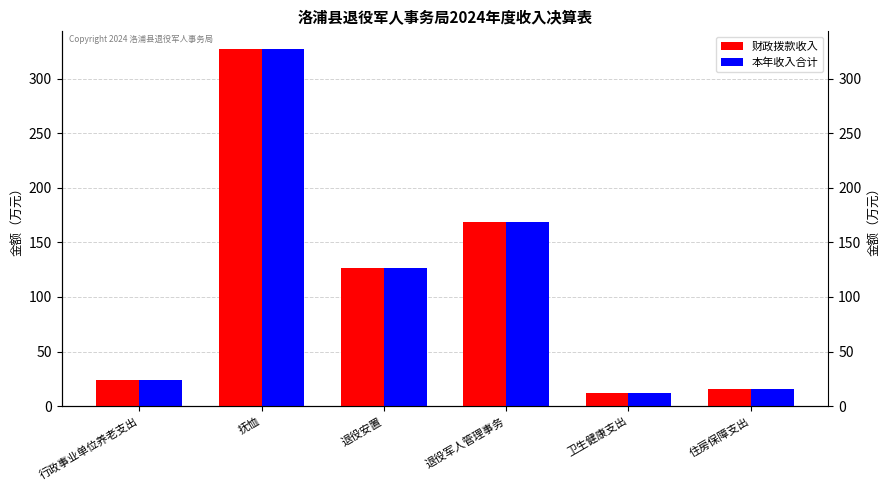

List the labels in order of 财政拨款收入 value, largest first.

抚恤, 退役军人管理事务, 退役安置, 行政事业单位养老支出, 住房保障支出, 卫生健康支出